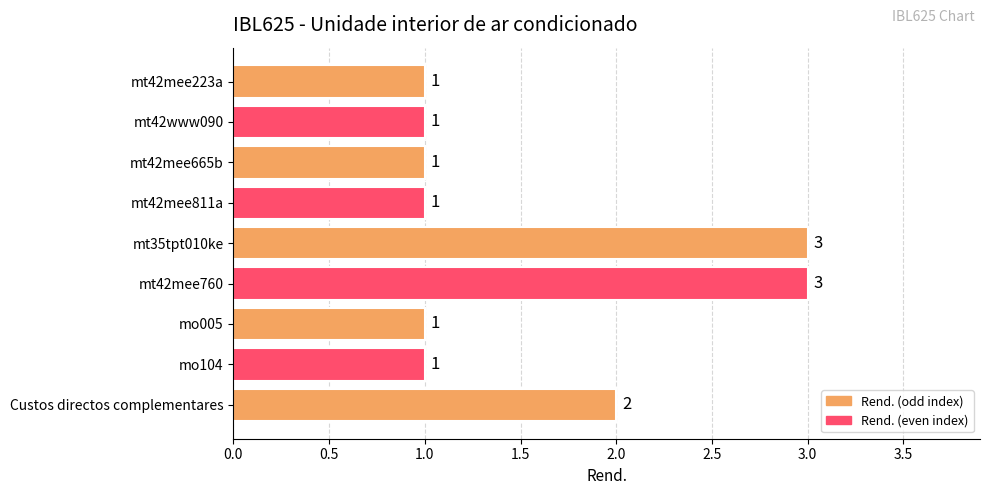

What is the sum of all values?

14